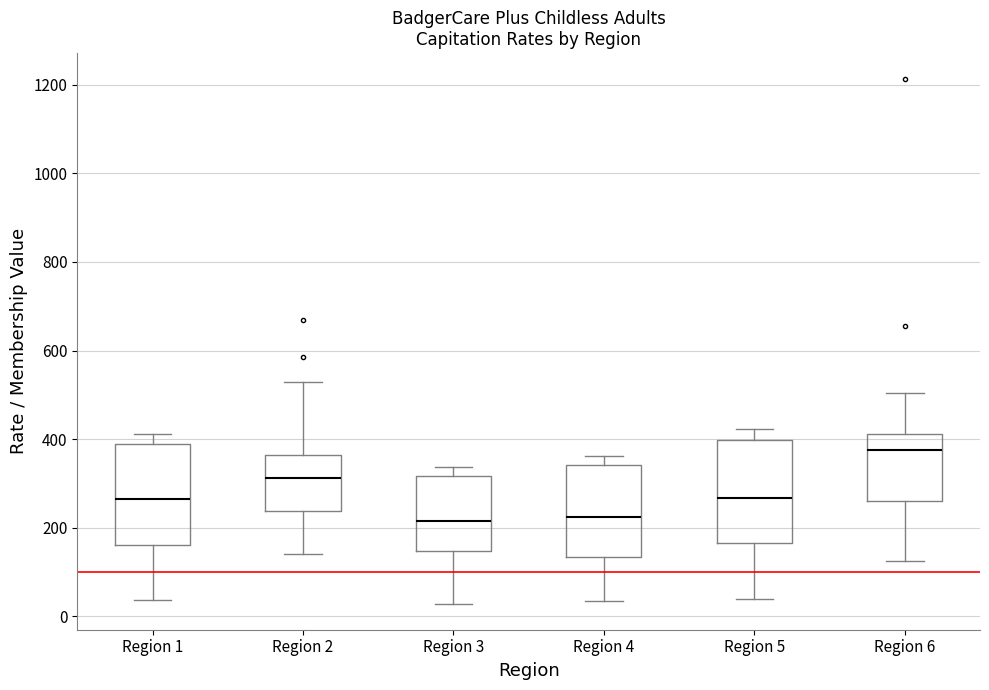

Reading left to right, read every box against the y-axis: the position of its median line, the range the box covers, and the ends of its whiskers. The values are not printed on the chart, so give them approximately, as read against the axis.

Region 1: median 260, box 160 to 380, whiskers 40 to 420
Region 2: median 320, box 240 to 360, whiskers 140 to 540
Region 3: median 220, box 140 to 320, whiskers 20 to 340
Region 4: median 220, box 140 to 340, whiskers 40 to 360
Region 5: median 260, box 160 to 400, whiskers 40 to 420
Region 6: median 380, box 260 to 420, whiskers 120 to 500